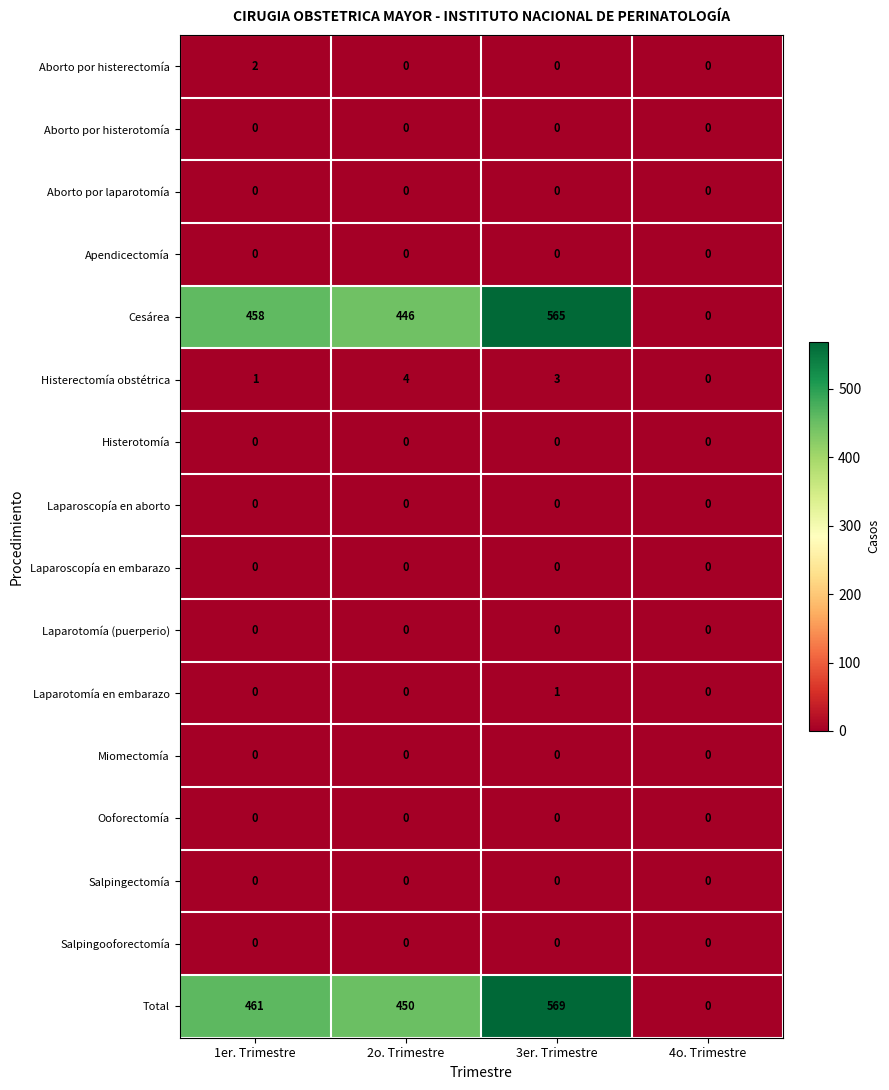

At how many categories does at least one series exceed 344?

3